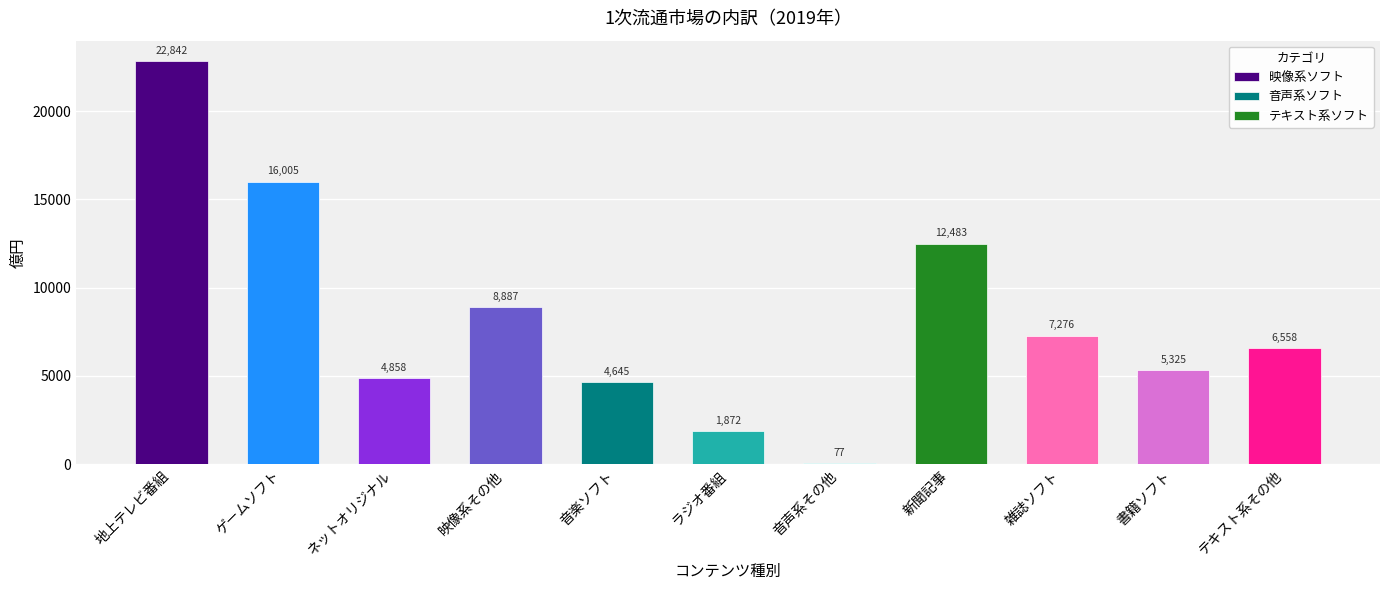

List the labels in order of value, smallest first.

音声系その他, ラジオ番組, 音楽ソフト, ネットオリジナル, 書籍ソフト, テキスト系その他, 雑誌ソフト, 映像系その他, 新聞記事, ゲームソフト, 地上テレビ番組